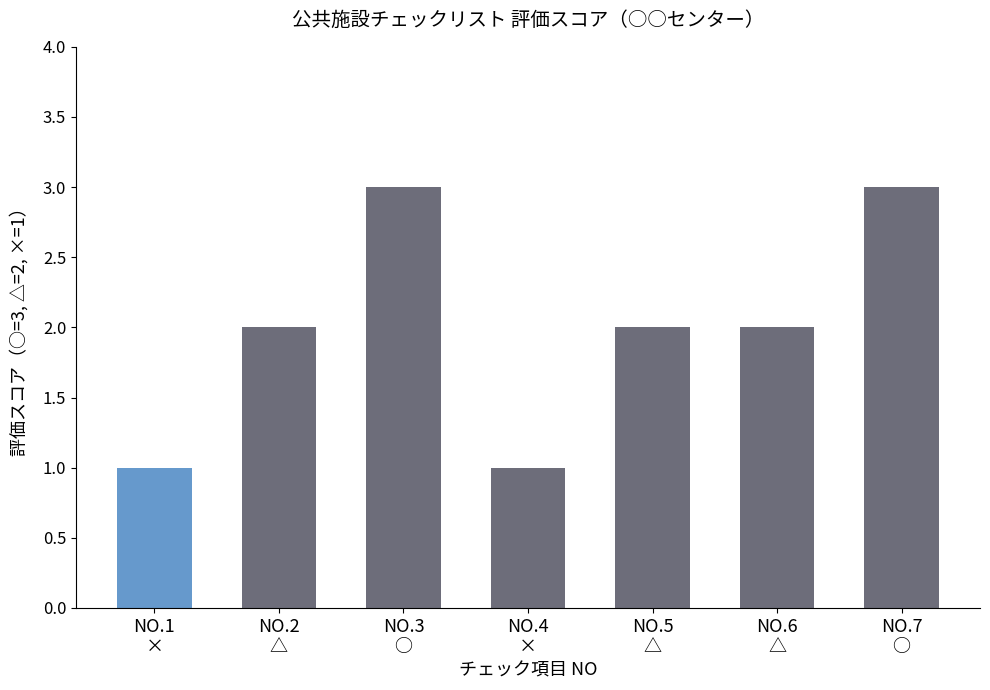

What is the greatest value displayed?

3